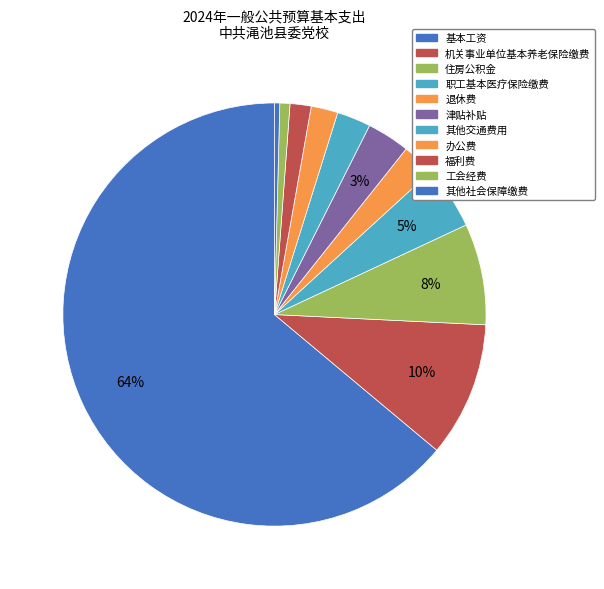

What percentage is the 福利费 slice, to the nearest percent?

2%